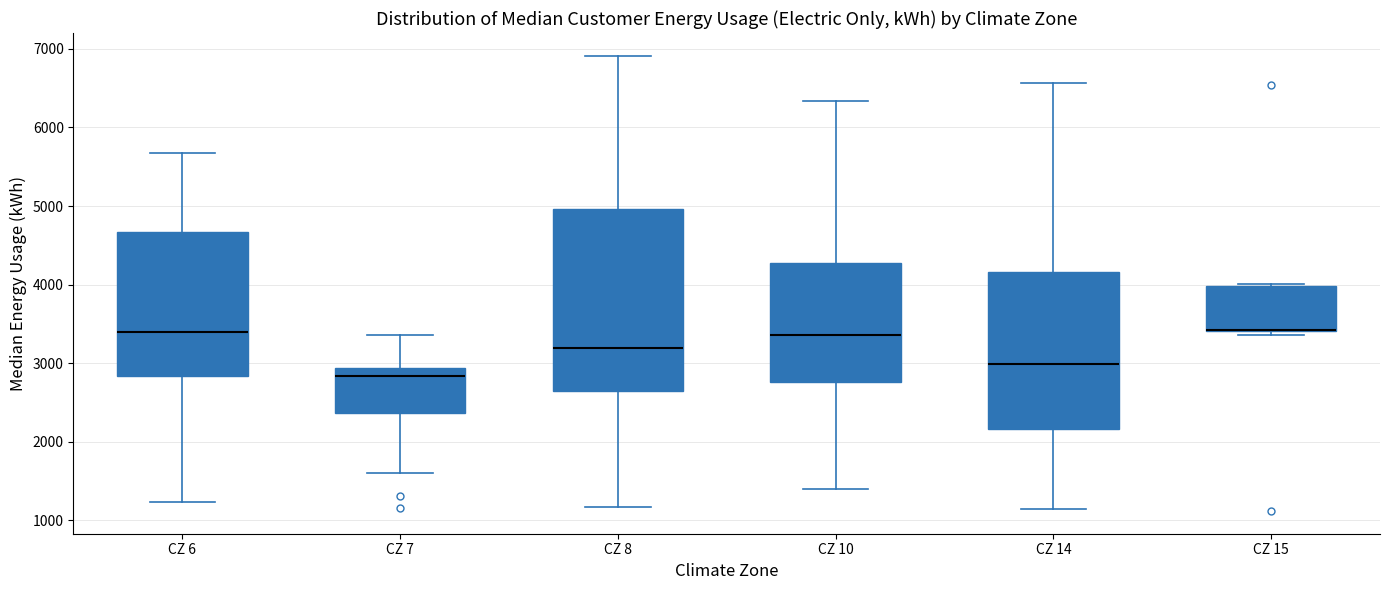

Where is the lower edge of the box for CZ 15 on the y-axis? The values are not printed on the chart, so give them approximately, as read against the axis.

3400